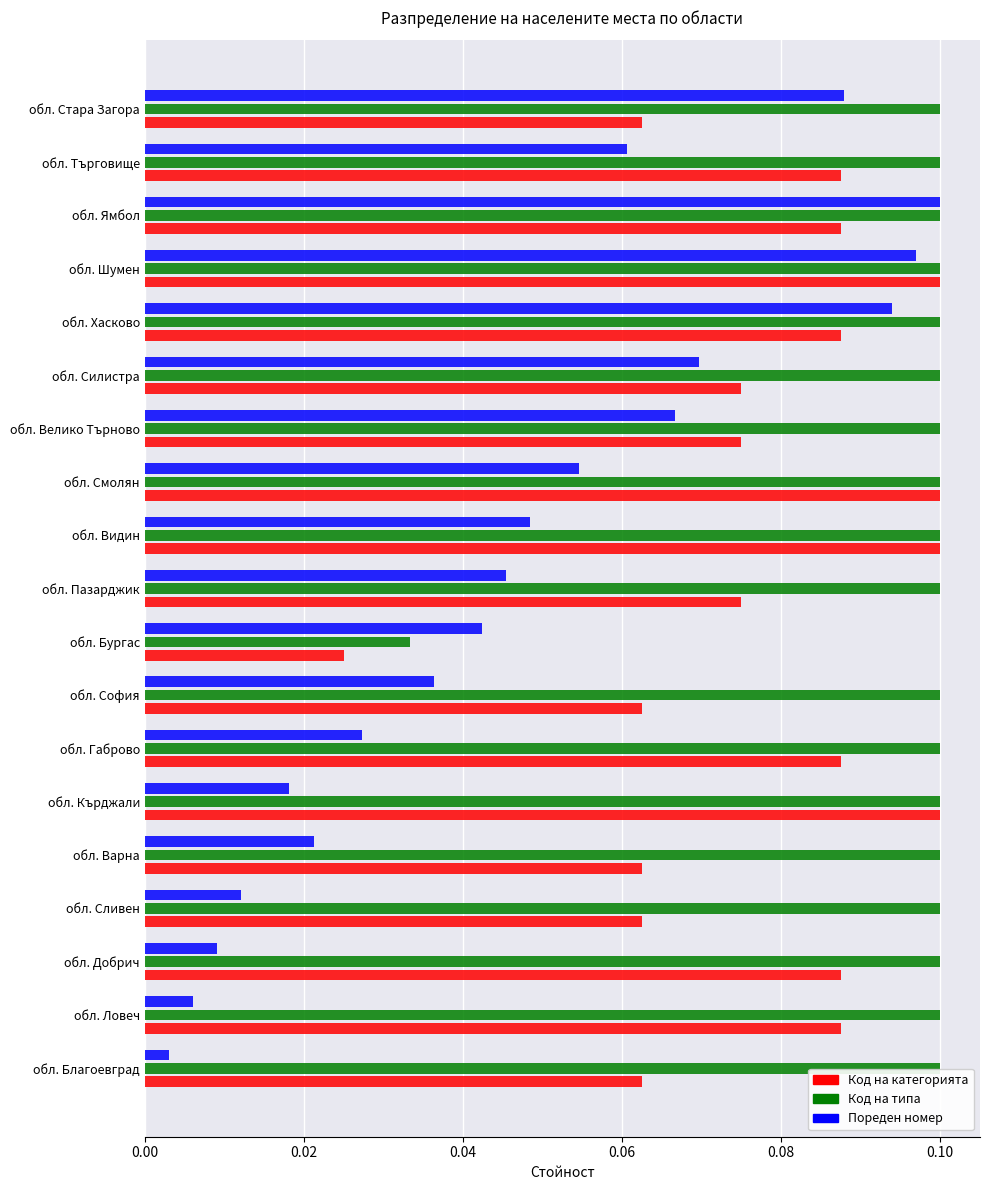

What are all the series names shown in the legend?

Код на категорията, Код на типа, Пореден номер